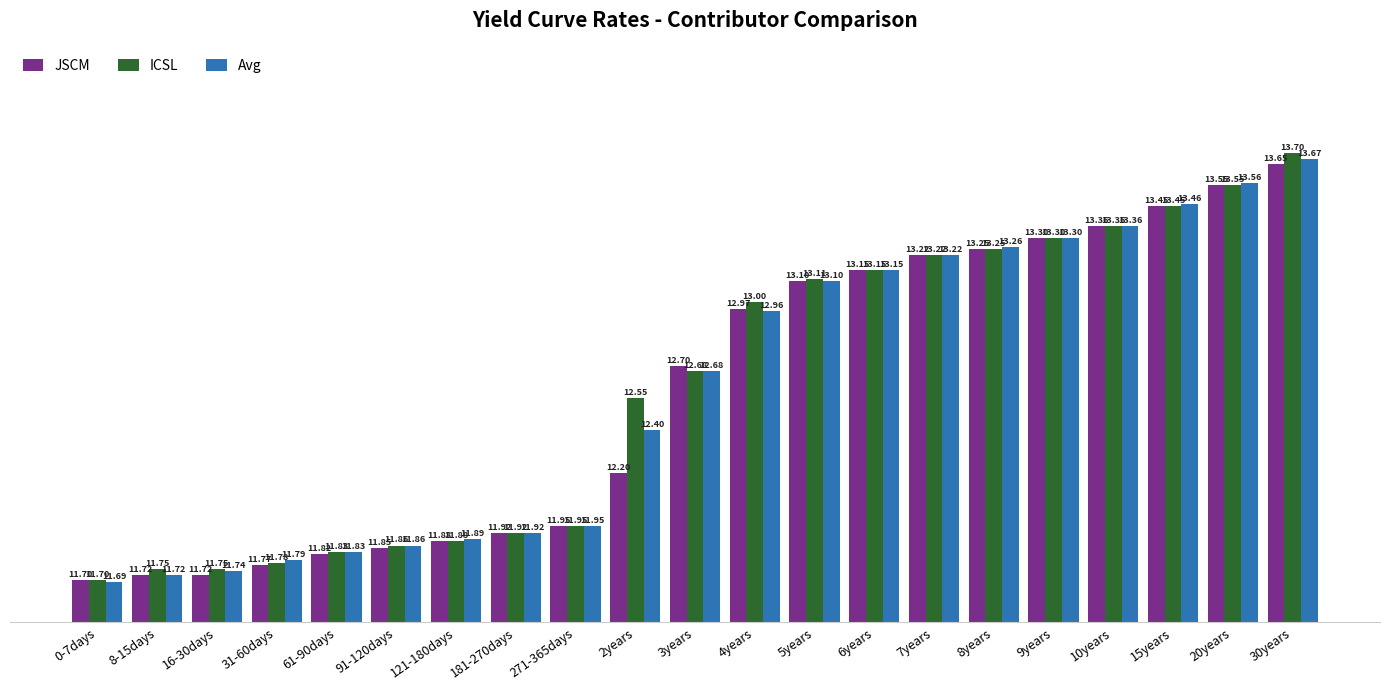

What is the total value across all series at 20years?

40.7